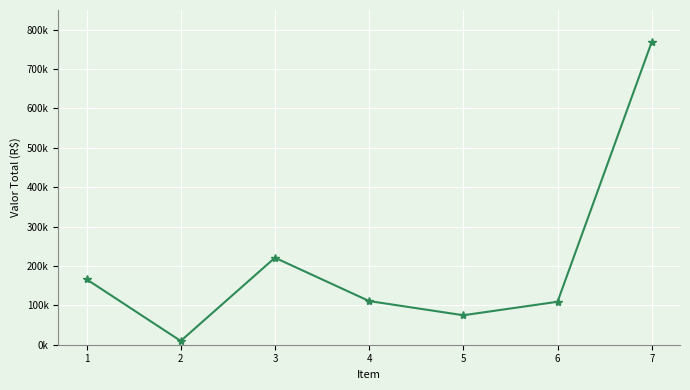

What is the smallest value displayed?

9571.9